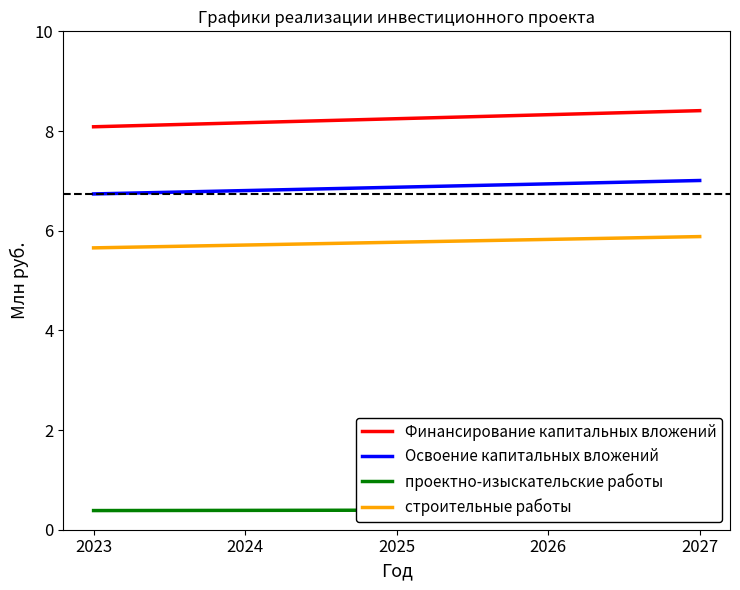

At which category is the sum across all series the highest?

2027